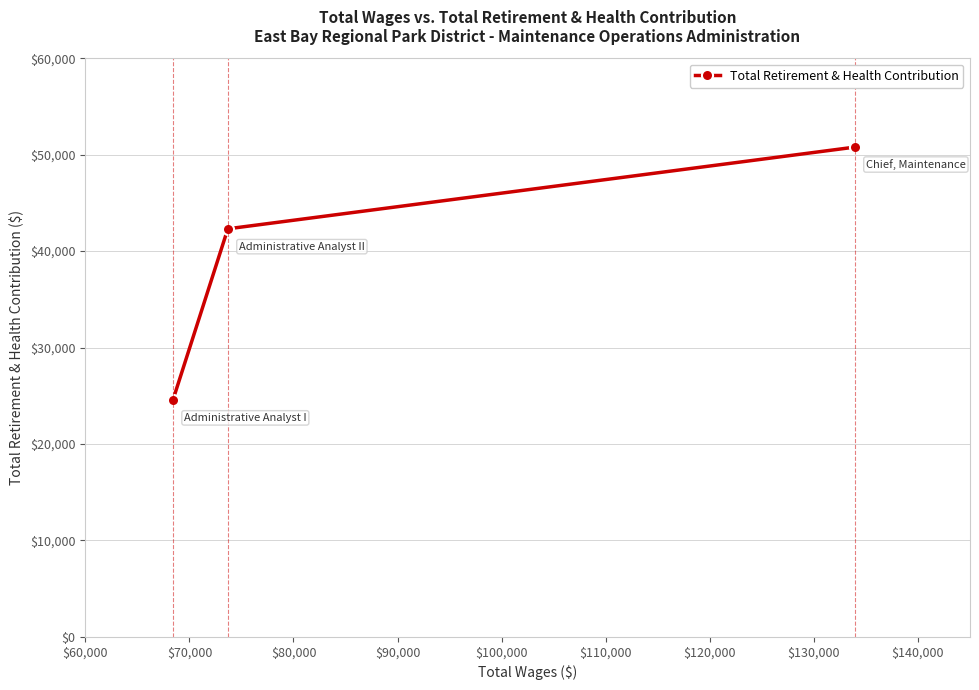

What is the maximum value shown in the chart?

50787